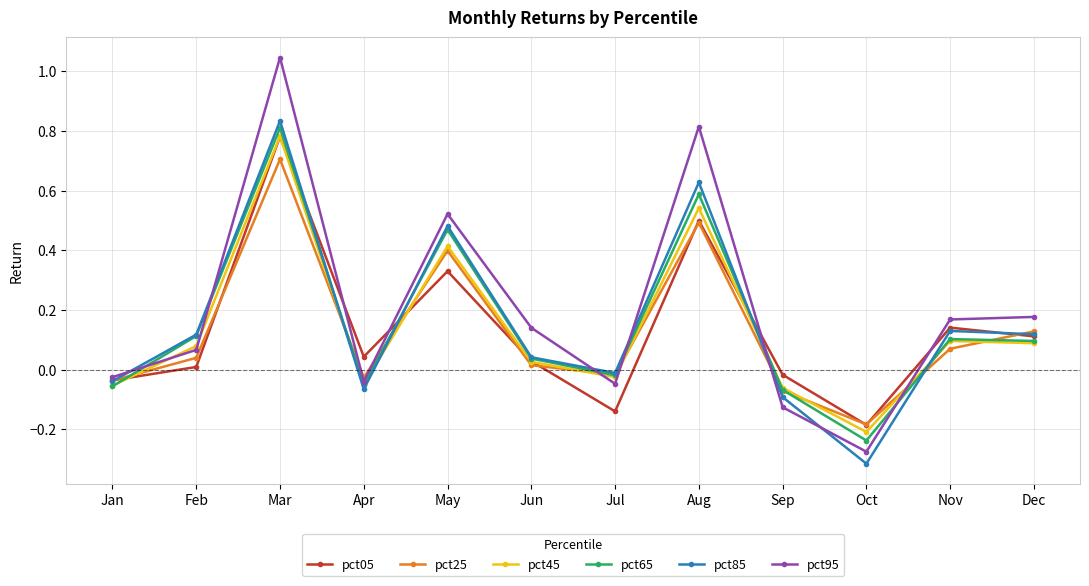

What is the difference between the second highest and second lowest values in the pct65 series?

0.7